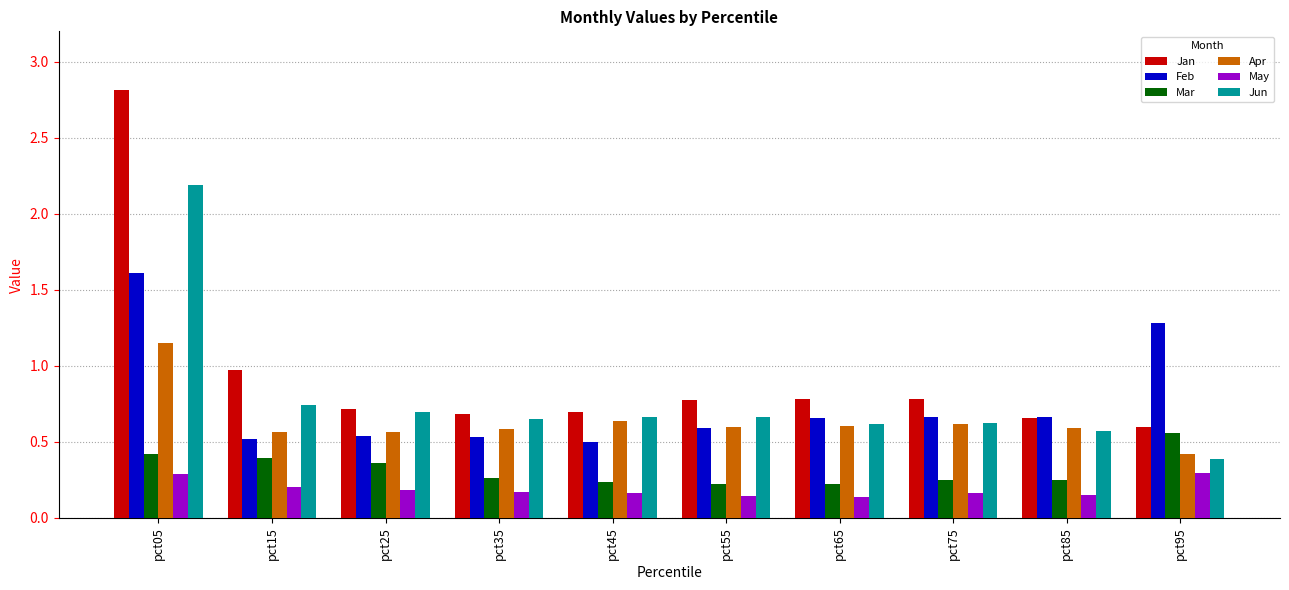

What is the maximum value shown in the chart?

2.8